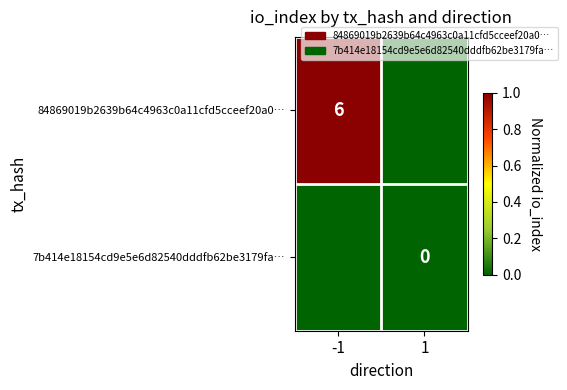

Is it true that 84869019b2639b64c4963c0a11cfd5cceef20a0… equals 6 at -1?

True